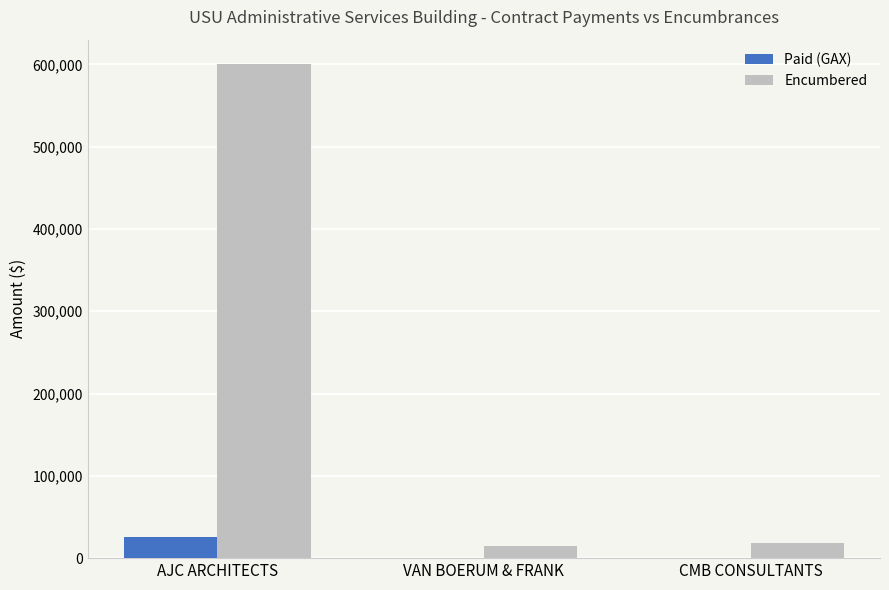

Which series has the largest total across all categories?

Encumbered